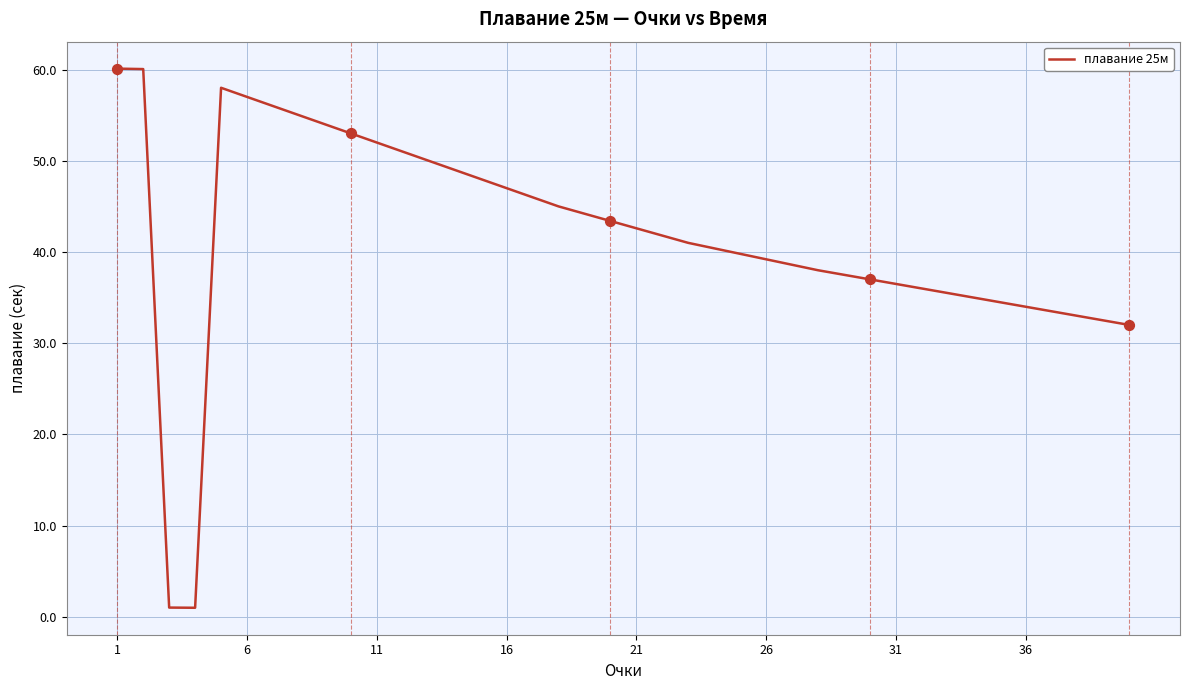

What is the difference between the maximum and minimum values?

59.1